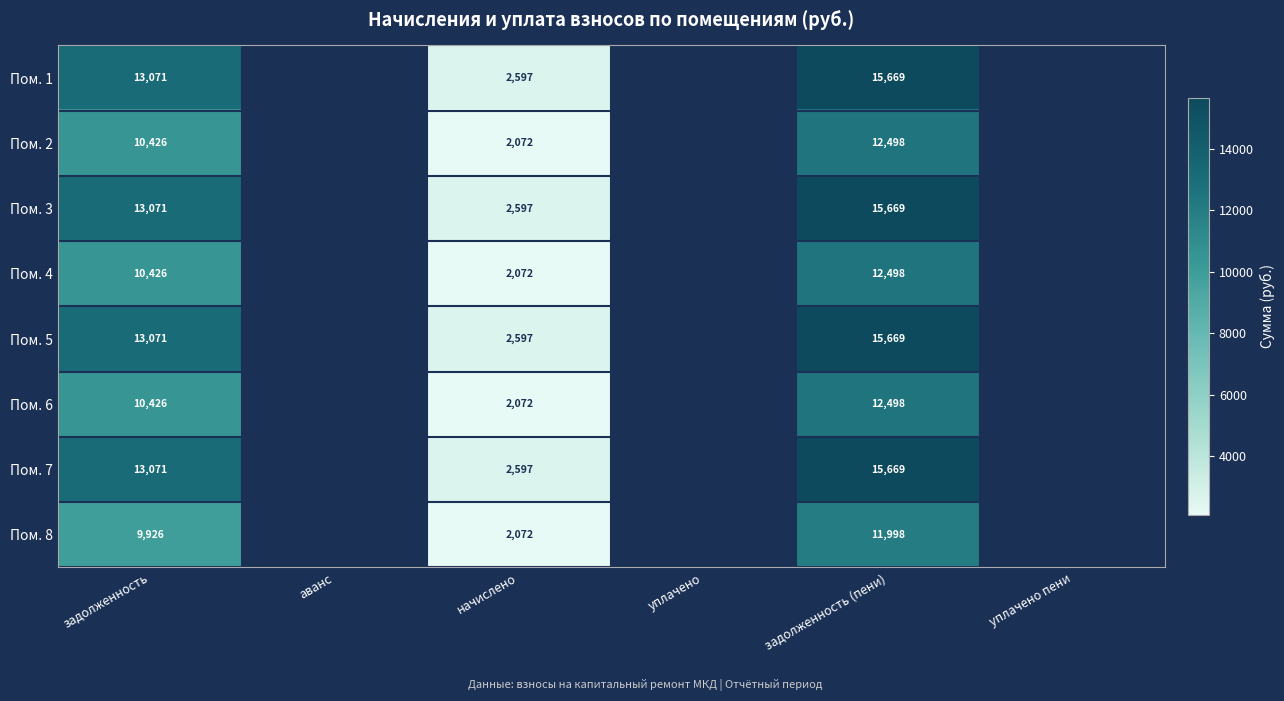

What is the spread (max minus min) of values at задолженность (пени)?

3671